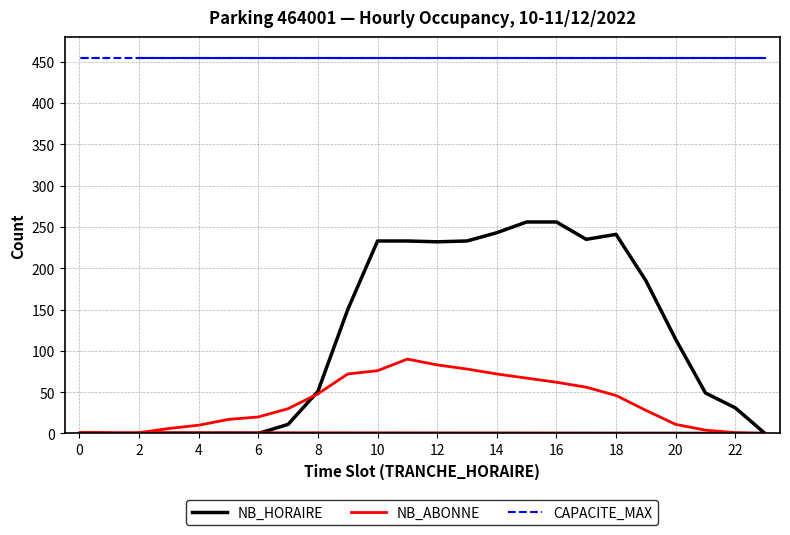

The value of NB_HORAIRE at 0 is 107. True or false?

False